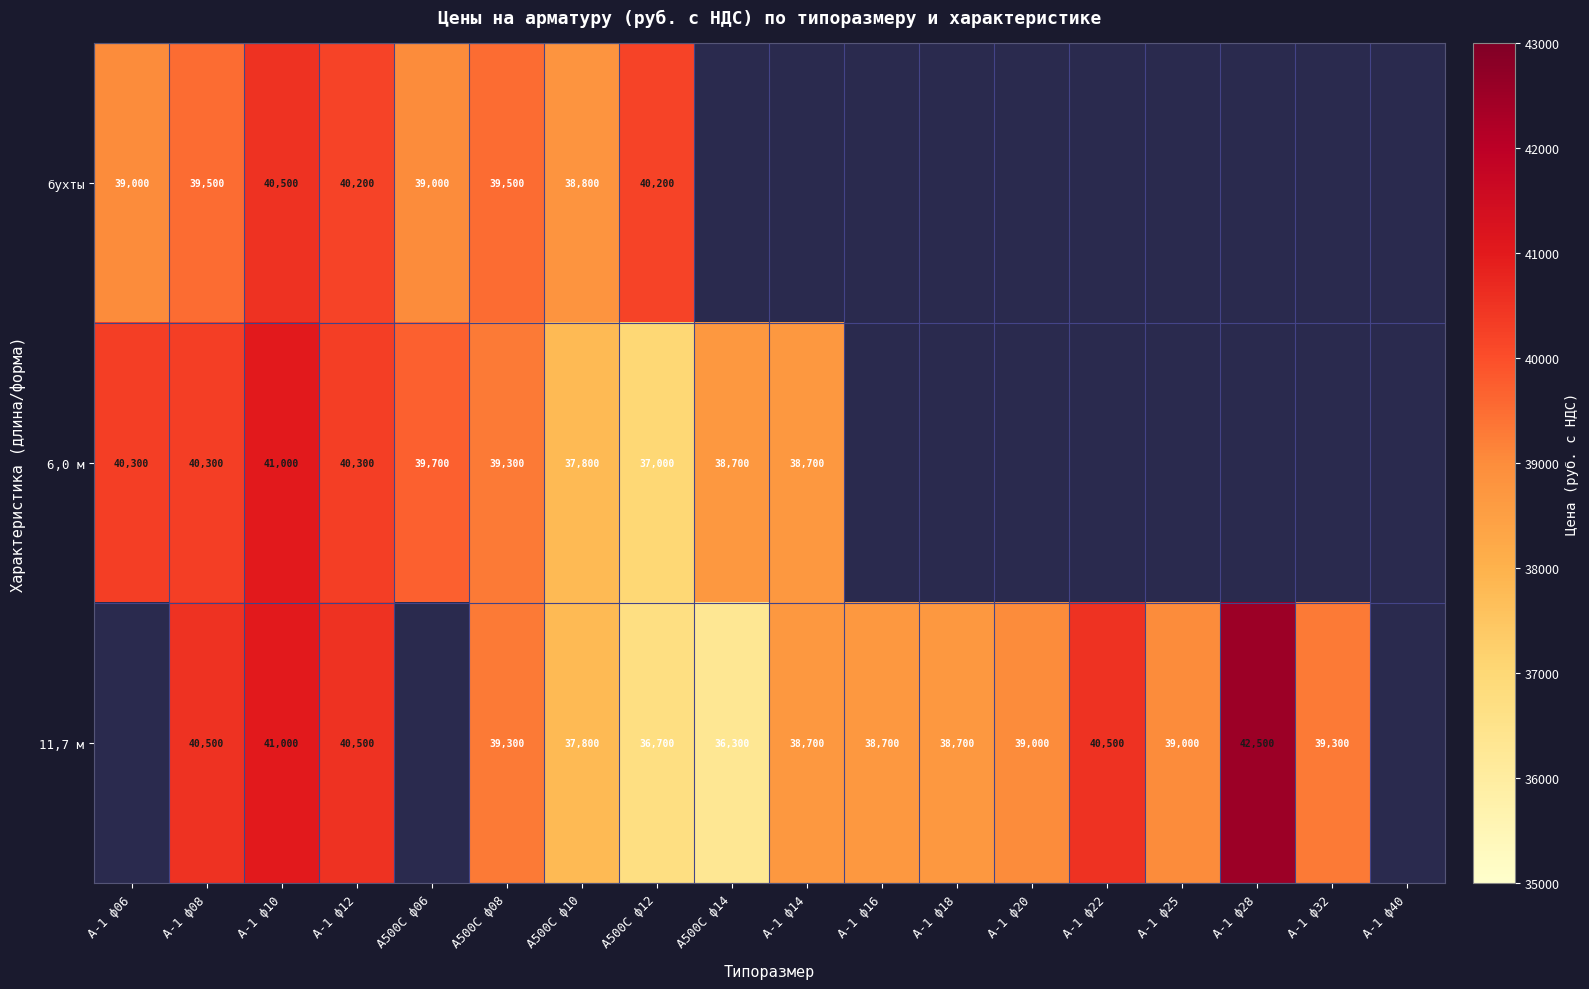

True or false: 6,0 м has a value of 40300 at А-1 ф12.

True